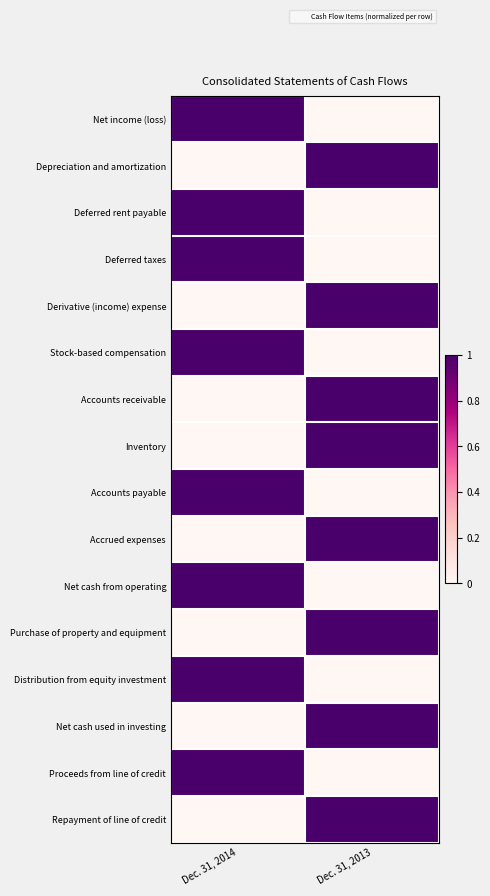

How many categories are shown in the chart?

2